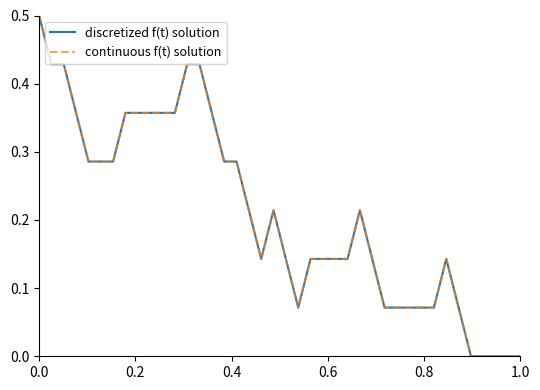

True or false: continuous f(t) solution and discretized f(t) solution cross at least once.

False